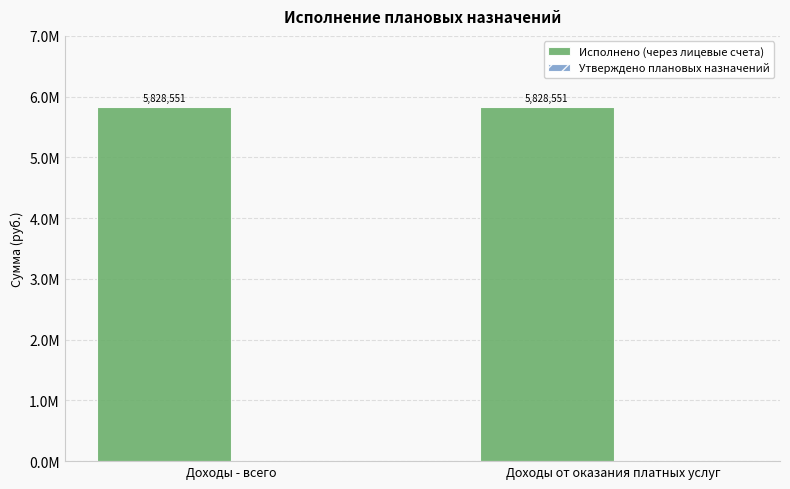

Reading left to right, what are all the values shown in this chart?

Исполнено (через лицевые счета): Доходы - всего=5828550.9	Доходы от оказания платных услуг=5828550.9
Утверждено плановых назначений: Доходы - всего=0.0	Доходы от оказания платных услуг=0.0